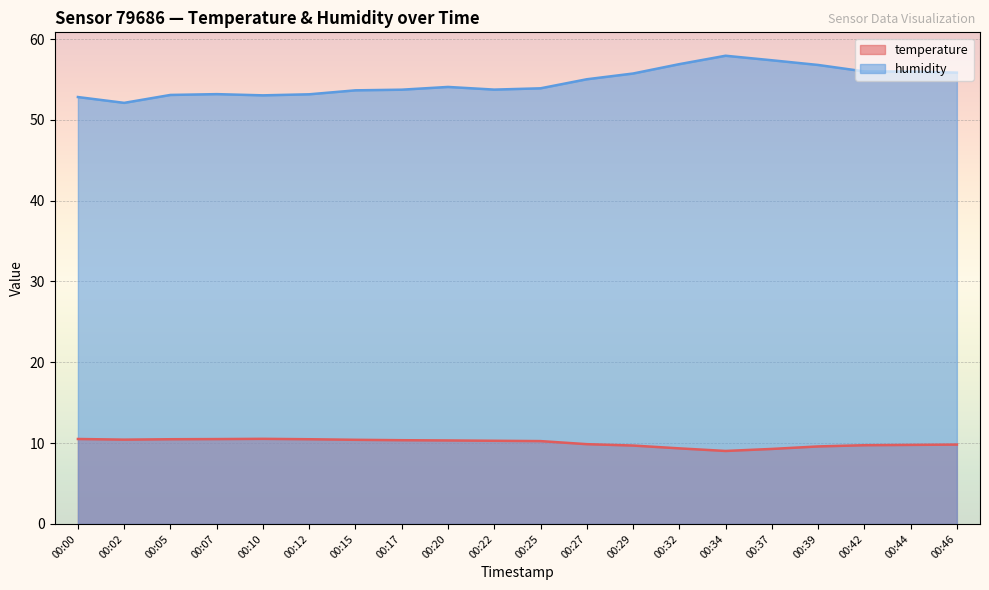

What is the total value across all series at 00:42?

65.7